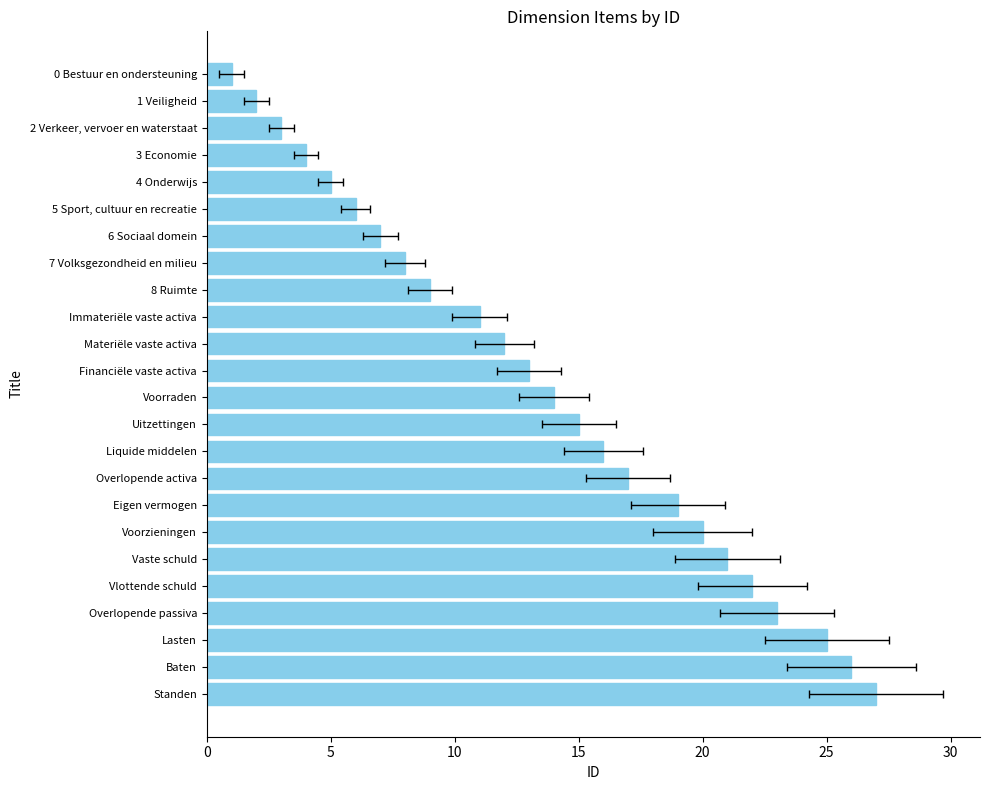

The value at Liquide middelen is 16. True or false?

True